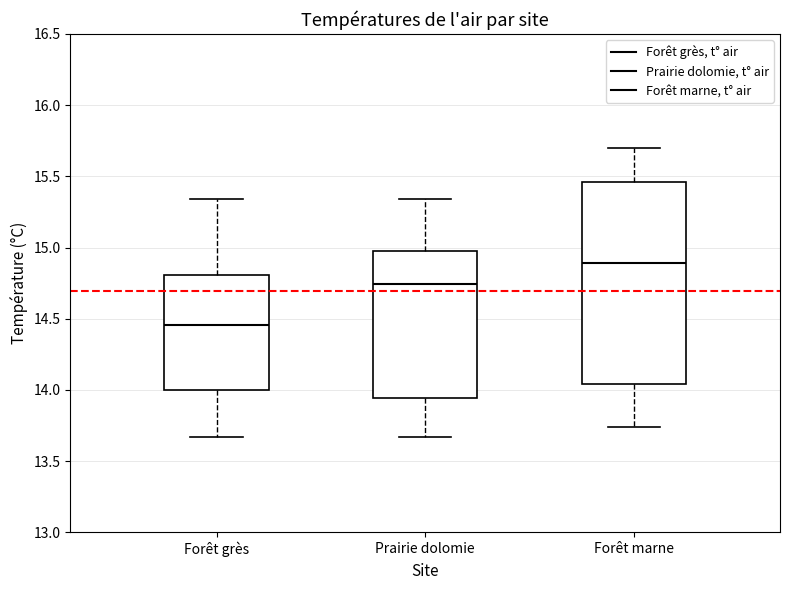

Which box is the tallest, from its lower edge to its upper edge?

Forêt marne